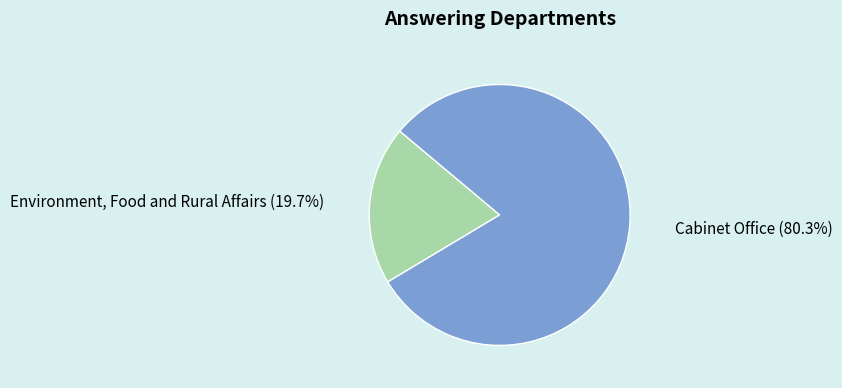

To the nearest percent, what percentage of the pie is Environment, Food and Rural Affairs?

20%